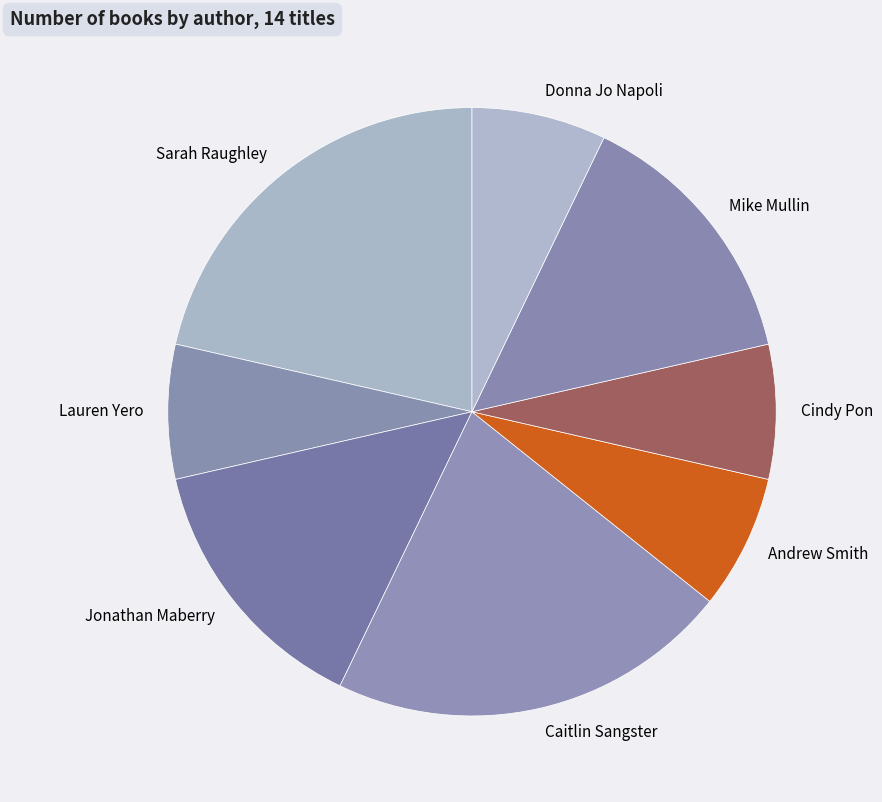

What is the ratio of the value at Andrew Smith to the value at Lauren Yero?

1.0